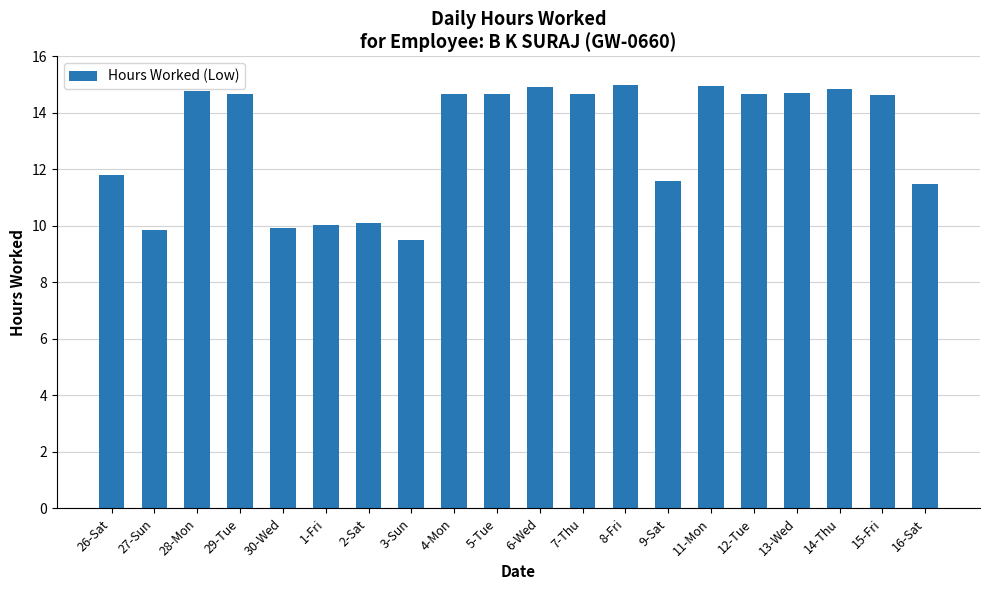

What is the change in value from 26-Sat to 3-Sun?

-2.3